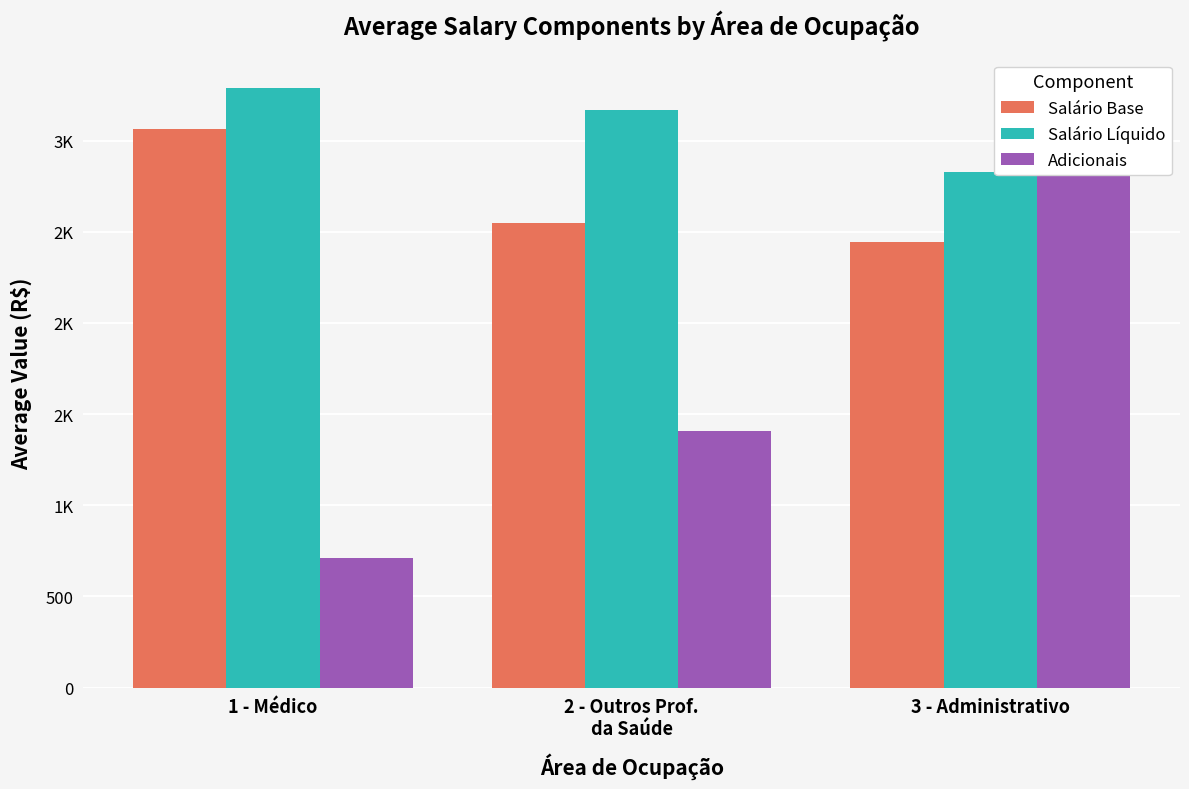

List the series in order of their overall mean, lowest first.

Adicionais, Salário Base, Salário Líquido